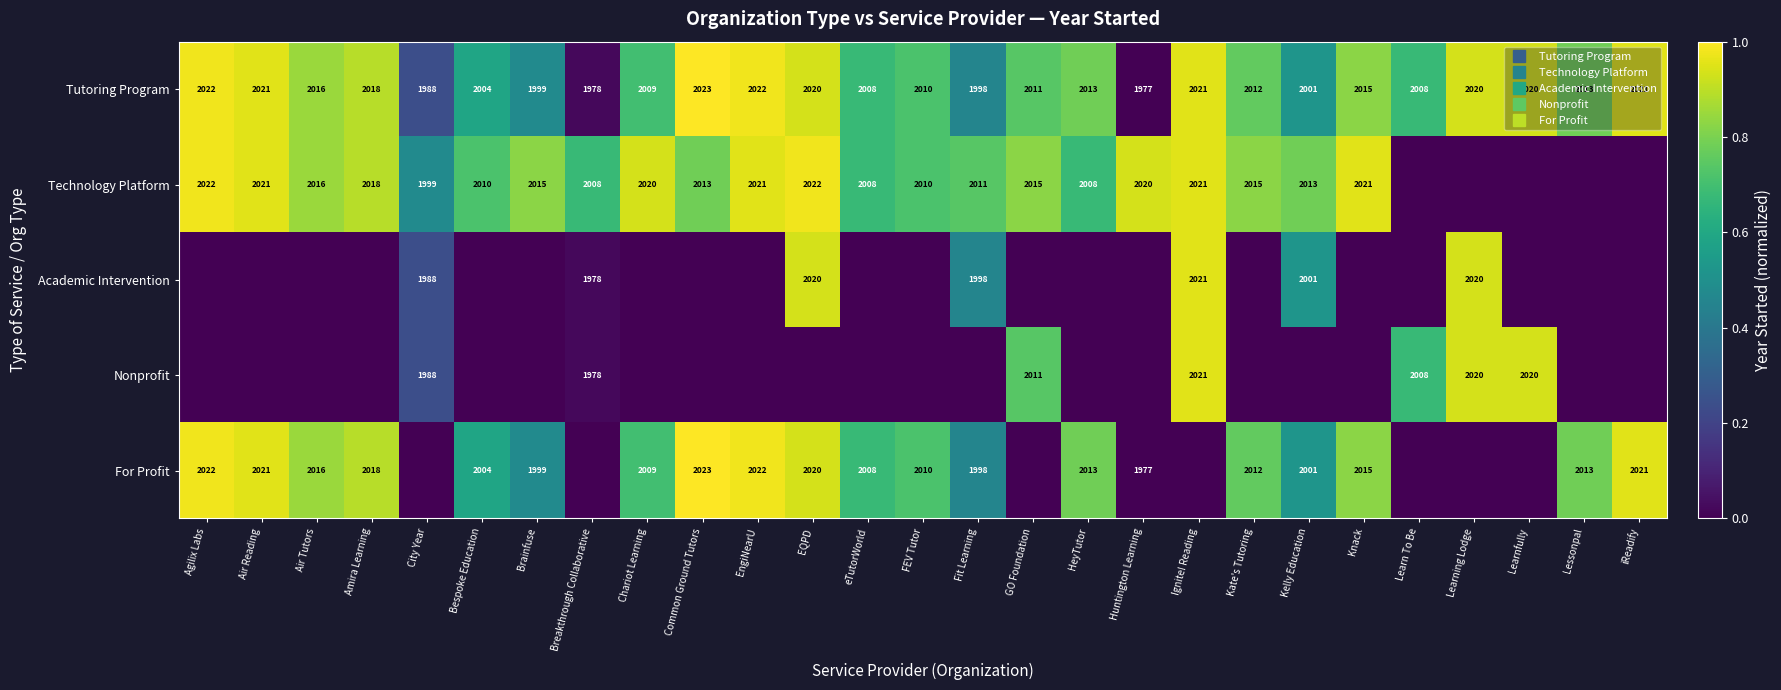

What is the average value of the Technology Platform series?

0.7